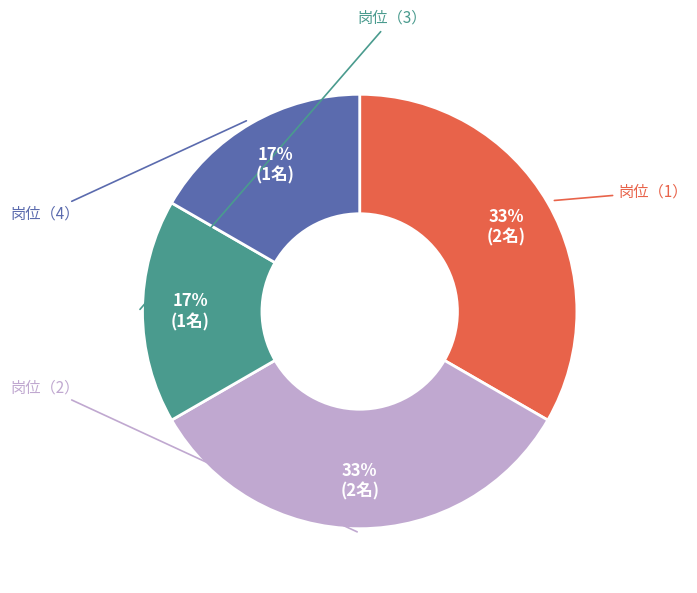

To the nearest percent, what is the average slice percentage?

25%